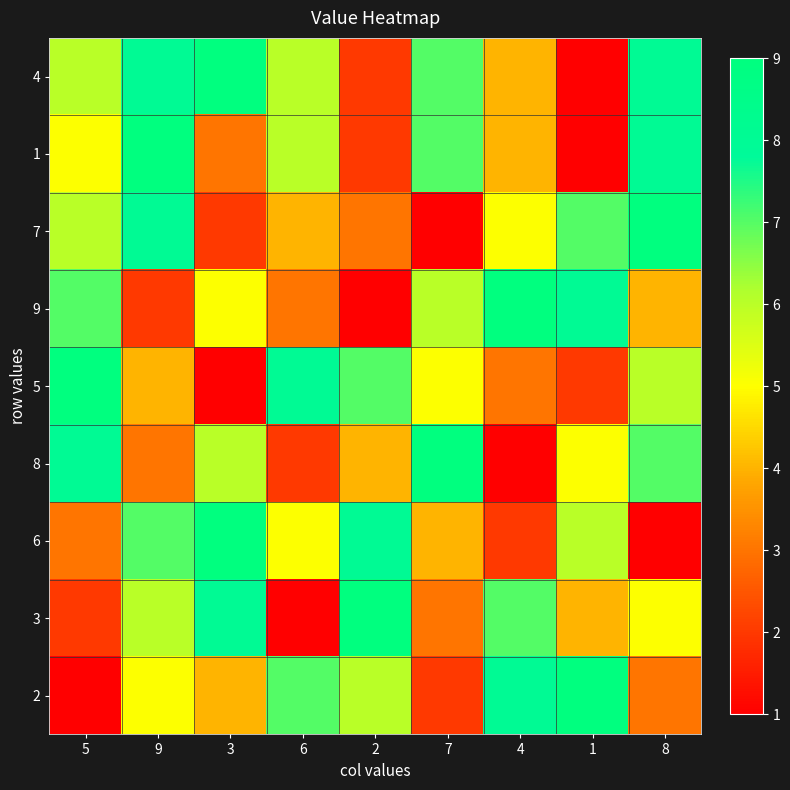

Reading left to right, what are all the values shown in this chart?

4: 5=6	9=8	3=9	6=6	2=2	7=7	4=4	1=1	8=8
1: 5=5	9=9	3=3	6=6	2=2	7=7	4=4	1=1	8=8
7: 5=6	9=8	3=2	6=4	2=3	7=1	4=5	1=7	8=9
9: 5=7	9=2	3=5	6=3	2=1	7=6	4=9	1=8	8=4
5: 5=9	9=4	3=1	6=8	2=7	7=5	4=3	1=2	8=6
8: 5=8	9=3	3=6	6=2	2=4	7=9	4=1	1=5	8=7
6: 5=3	9=7	3=9	6=5	2=8	7=4	4=2	1=6	8=1
3: 5=2	9=6	3=8	6=1	2=9	7=3	4=7	1=4	8=5
2: 5=1	9=5	3=4	6=7	2=6	7=2	4=8	1=9	8=3